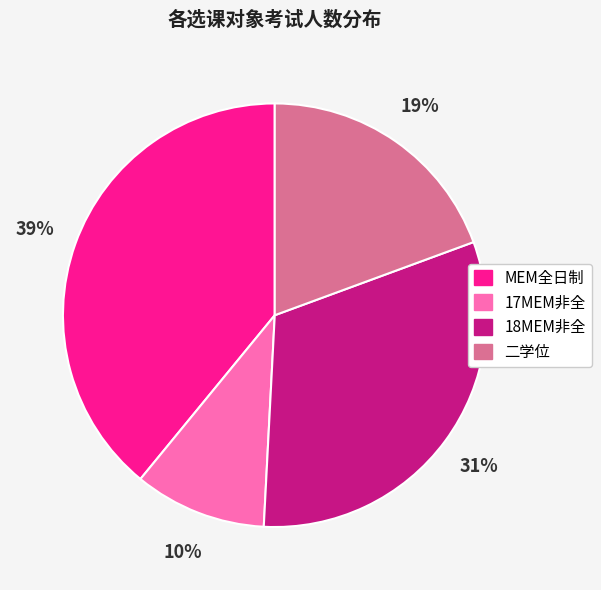

Rank the categories by value from lowest to highest.

17MEM非全, 二学位, 18MEM非全, MEM全日制